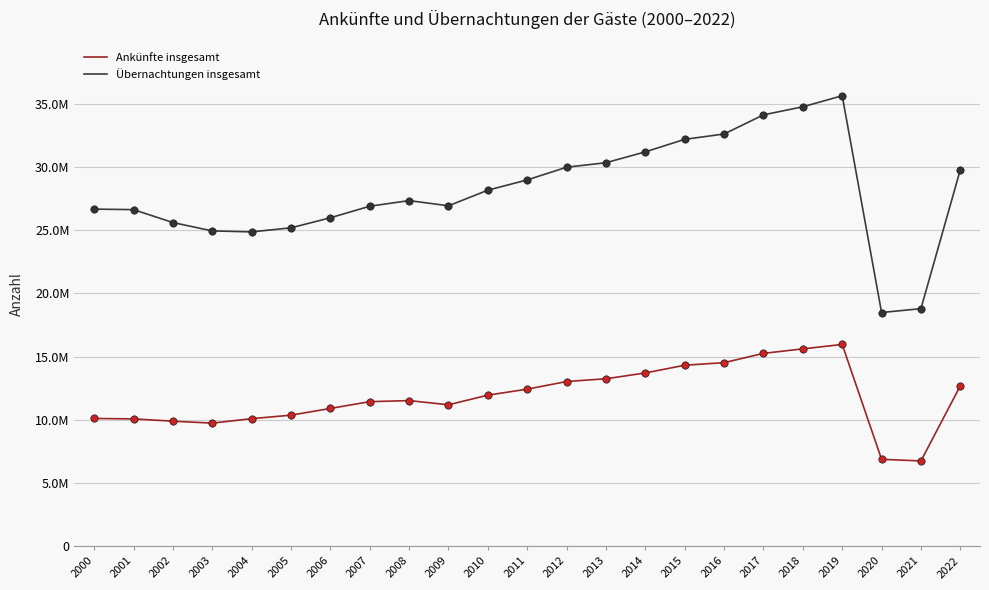

What are all the series names shown in the legend?

Ankünfte insgesamt, Übernachtungen insgesamt